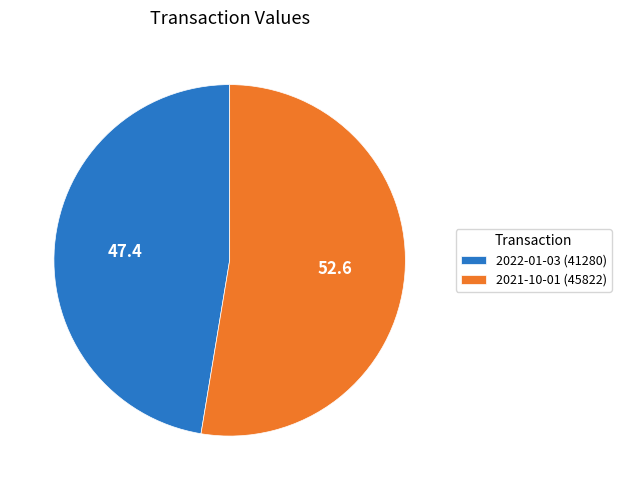

Is there any slice that represents more than half of the pie?

Yes